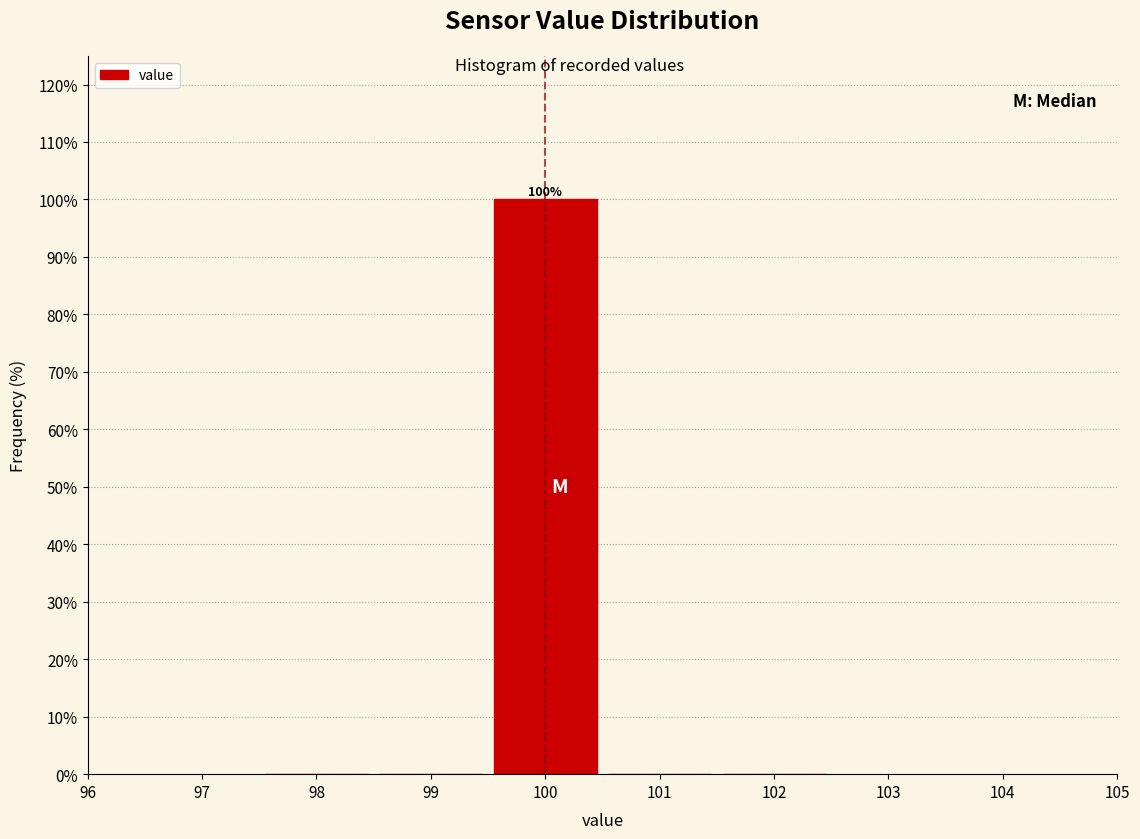

Over which range of the x-axis is the bar tallest?

99.5 to 100.5